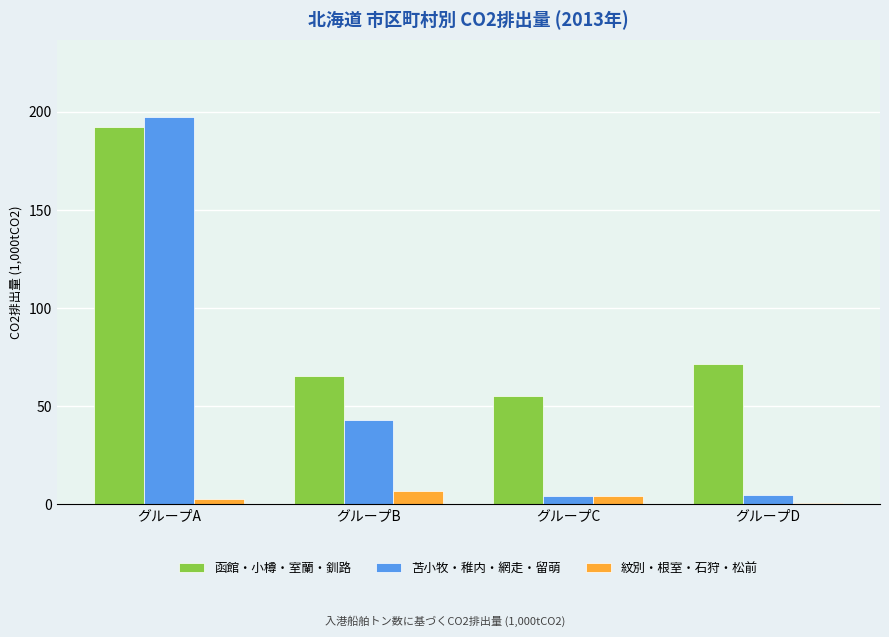

Is it true that 函館・小樽・室蘭・釧路 equals 314.5 at グループA?

False